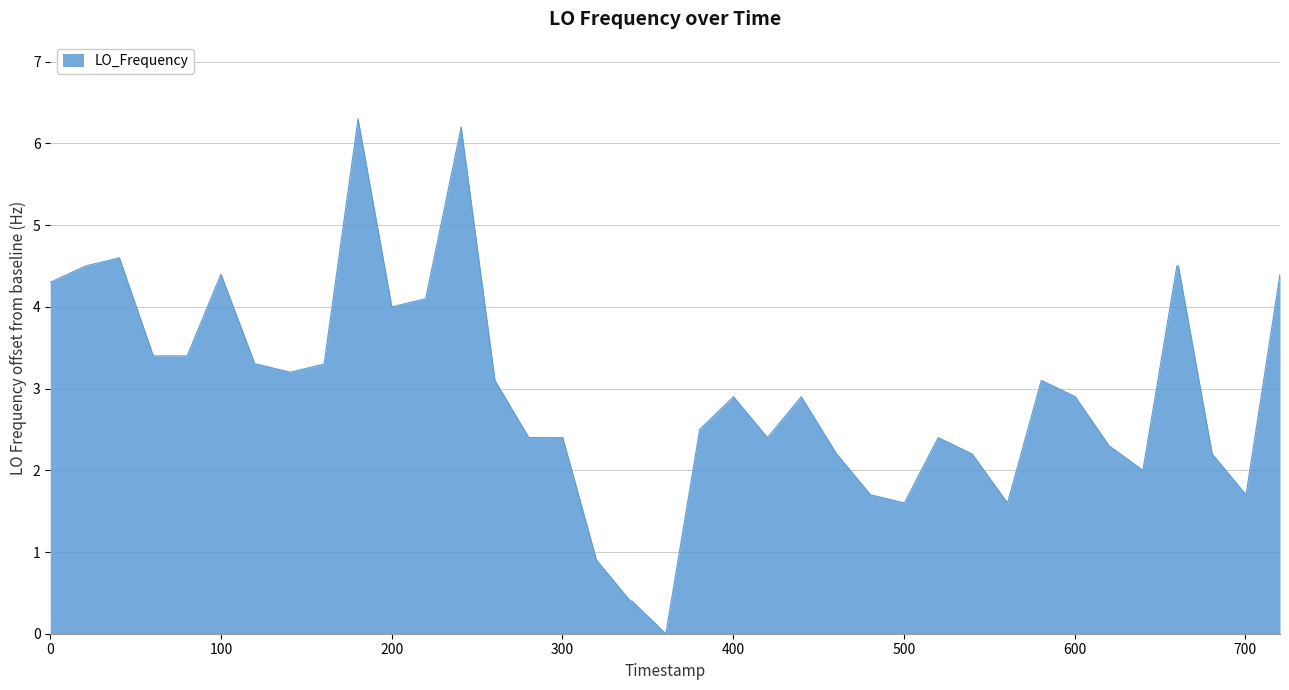

What is the difference between the maximum and minimum values?

6.3